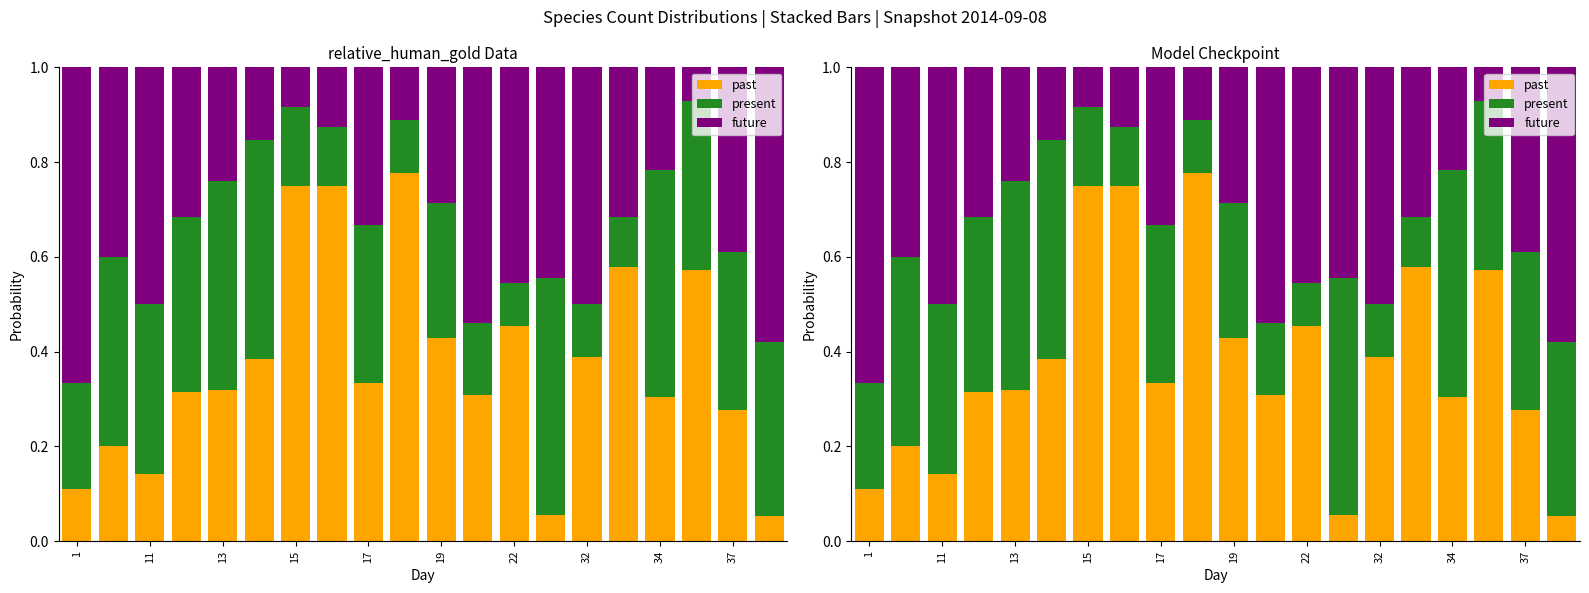

How many bars are there in each group?

3